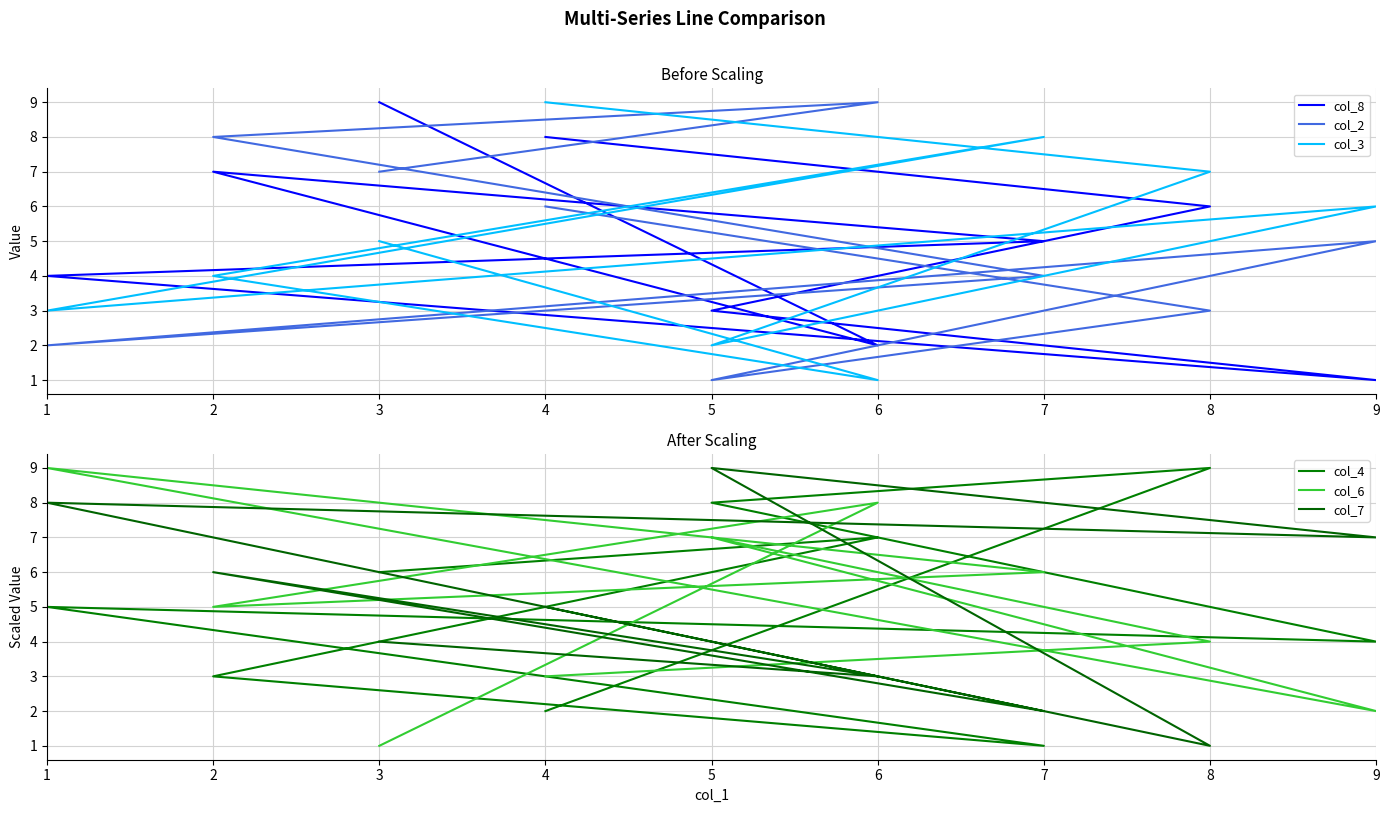

Where is the first local maximum for col_7?

2